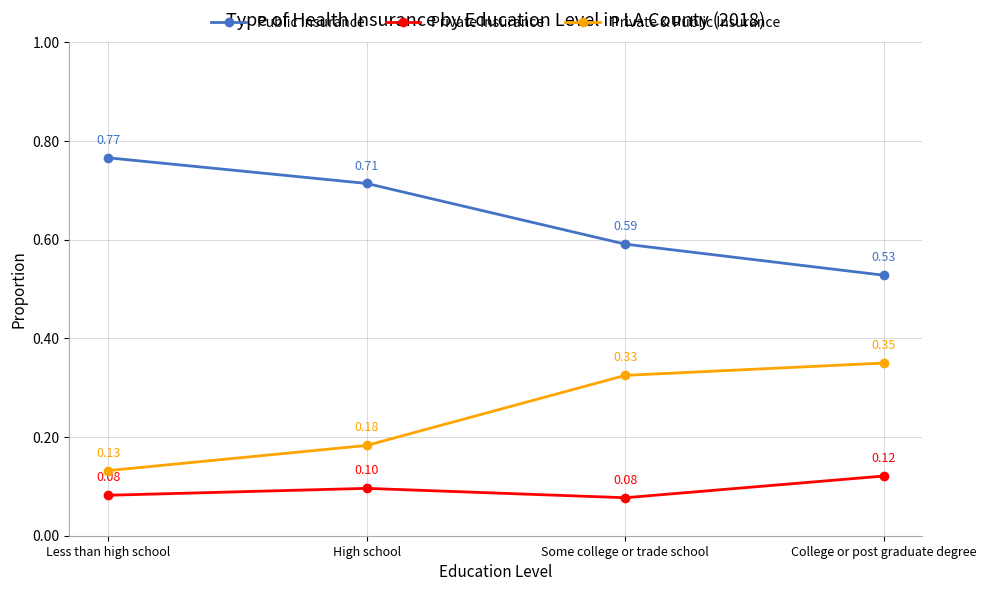

Count the Private Insurance values in the range 0 to 1.

4